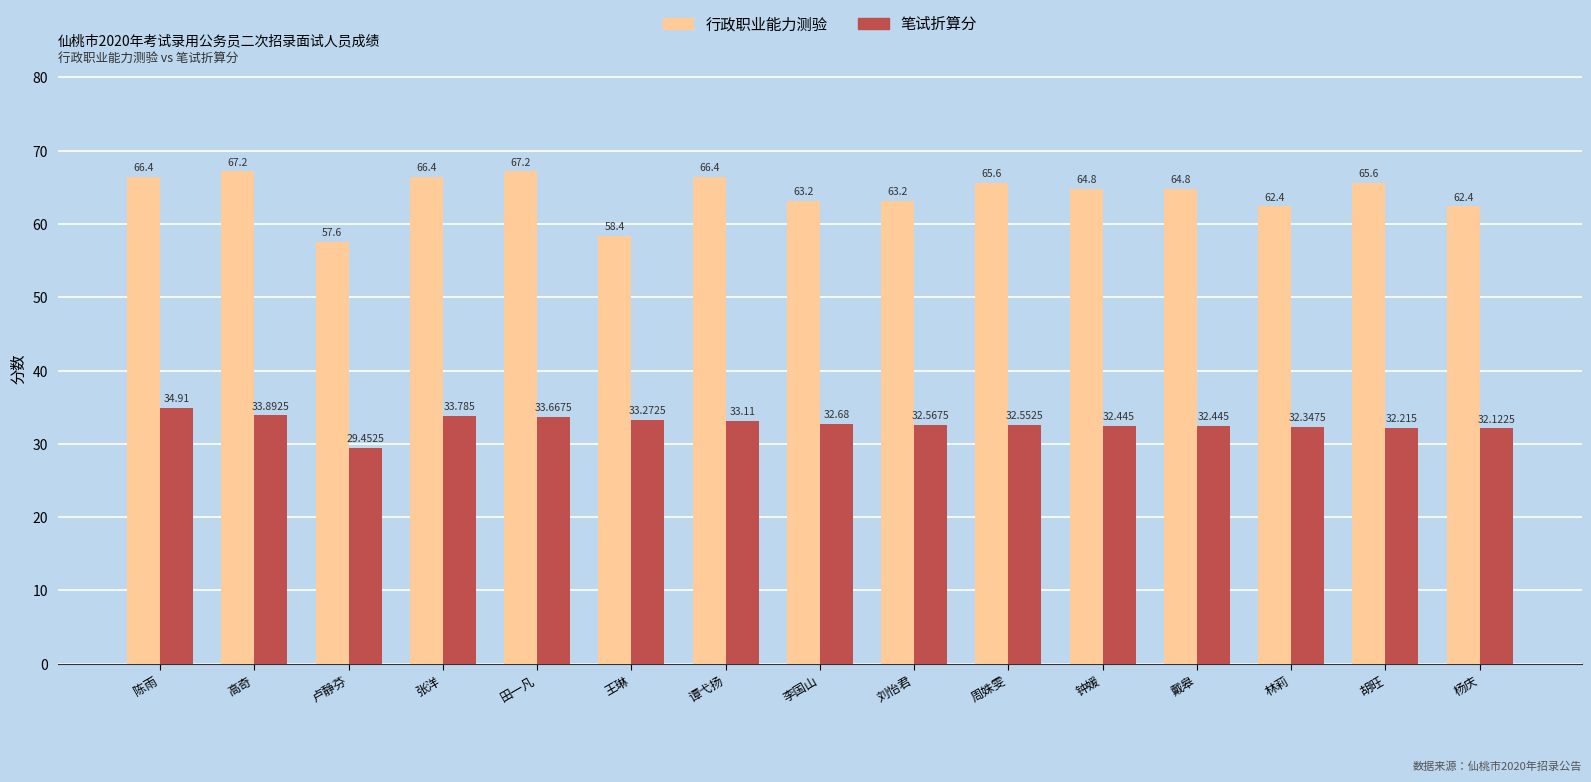

What is the average value of the 笔试折算分 series?

32.8